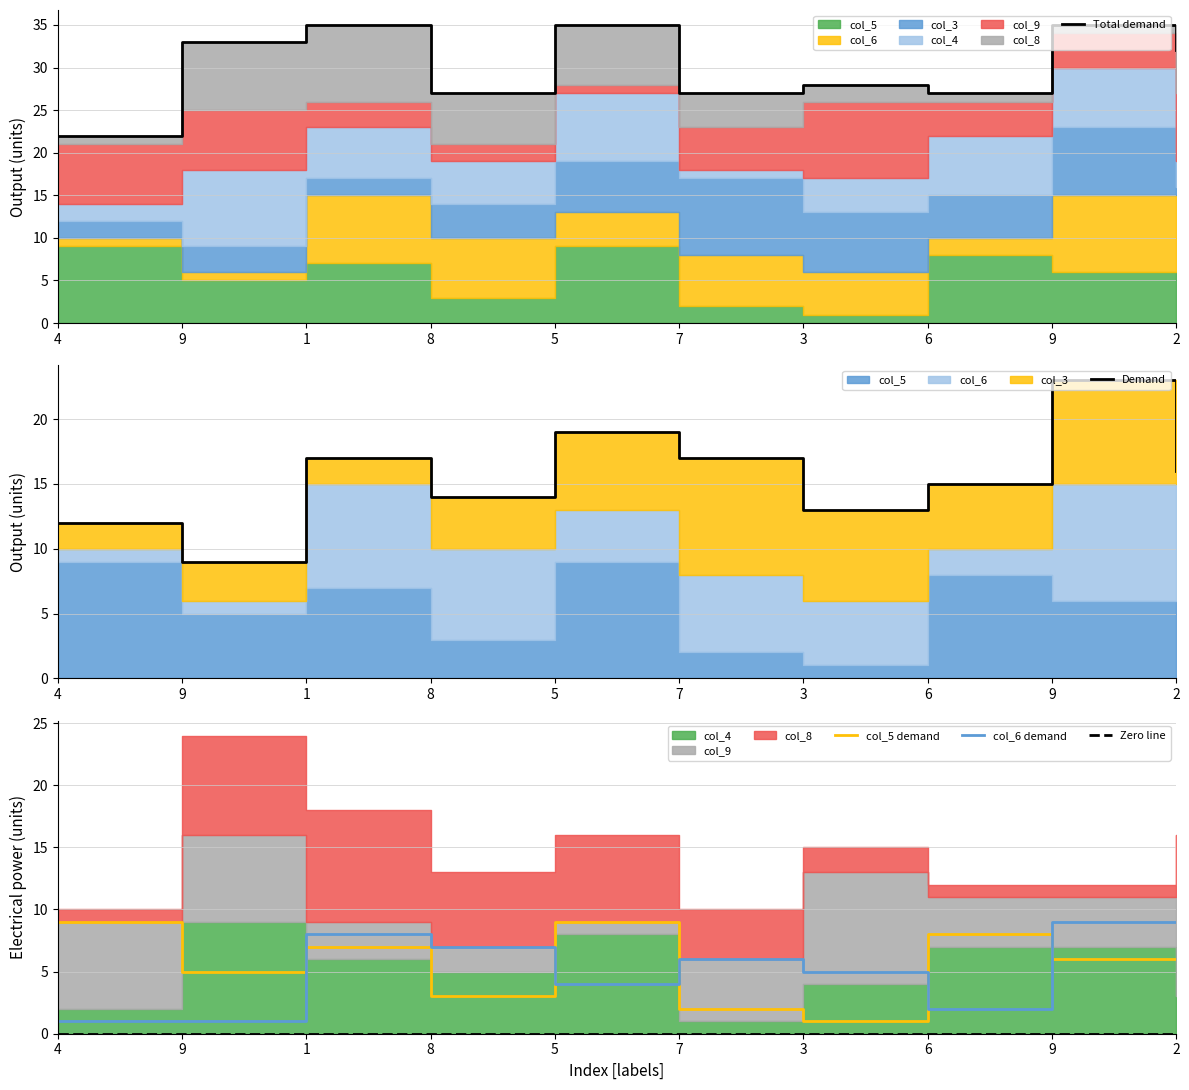

Which series has the largest total across all categories?

Total demand